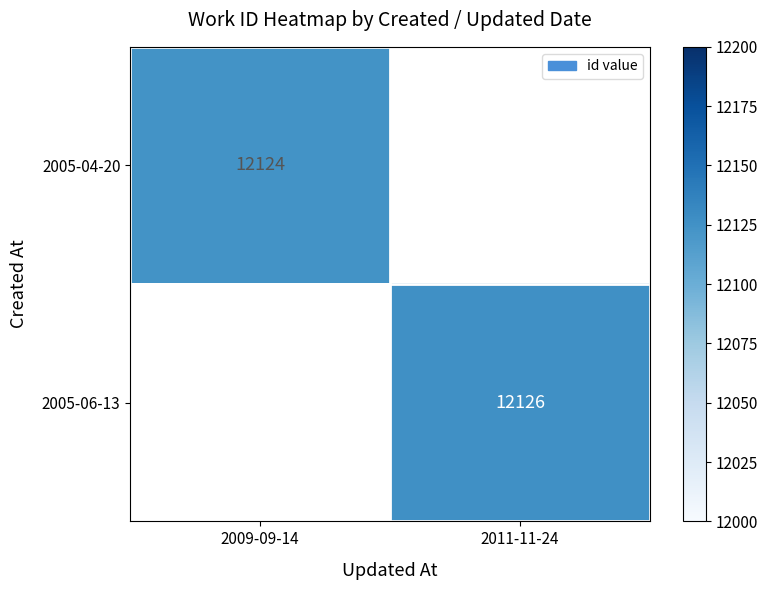

The value of 2005-06-13 at 2011-11-24 is 4998. True or false?

False